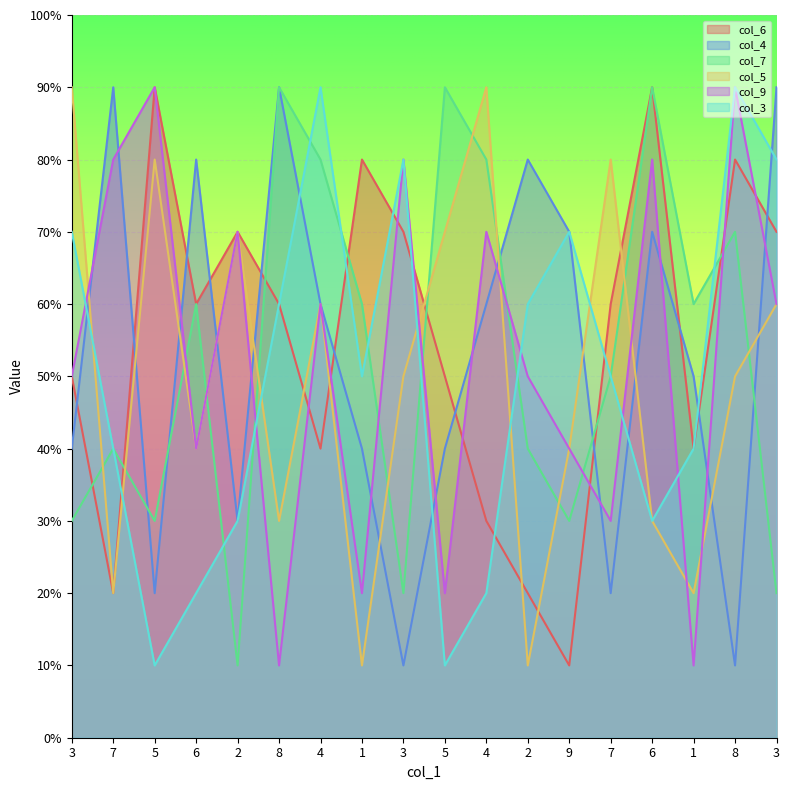

Which category has the highest value across all series?

5